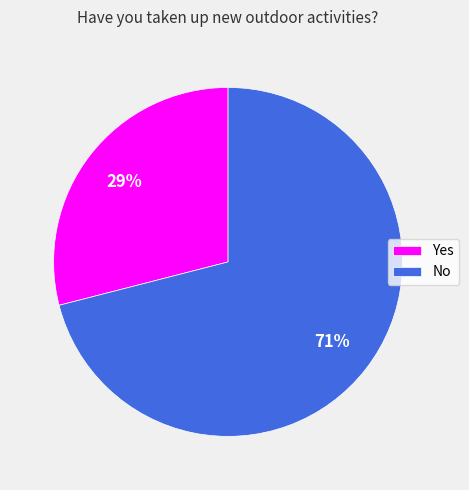

To the nearest percent, what portion does Yes represent?

29%